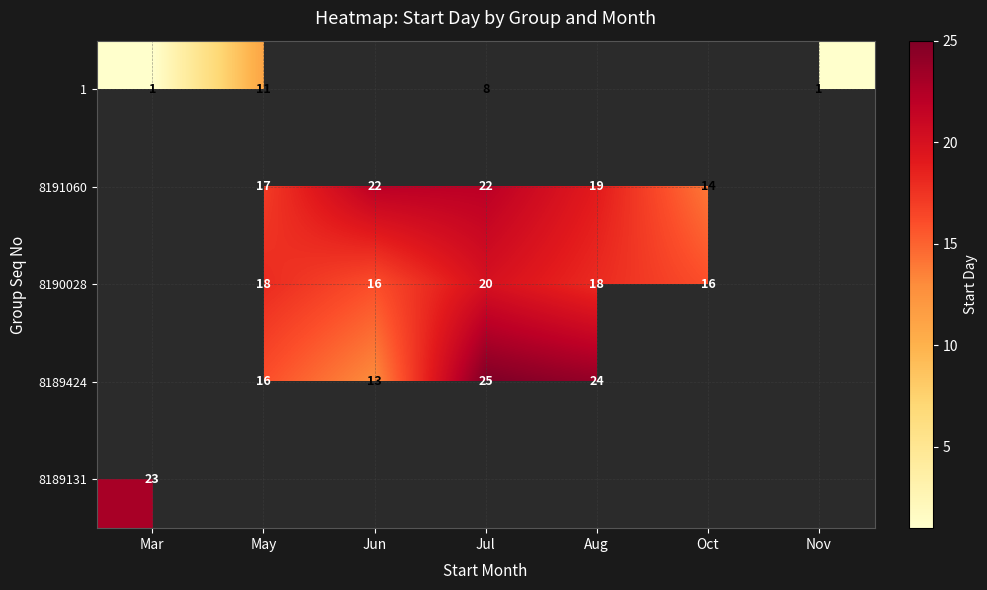

The 8189424 series shows 19 at Jun. True or false?

False